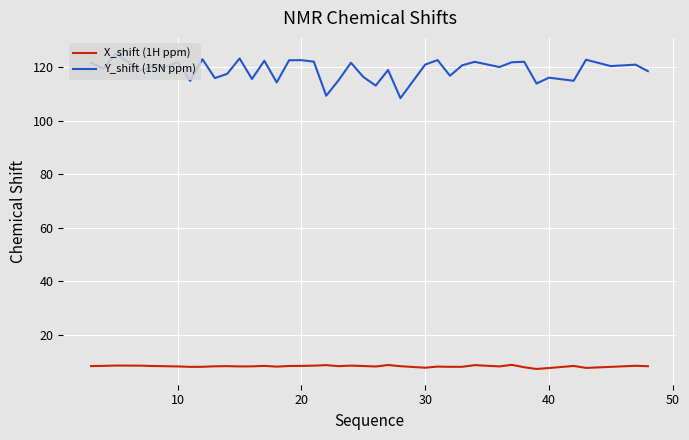

What is the sum of all Y_shift (15N ppm) values?

4760.1